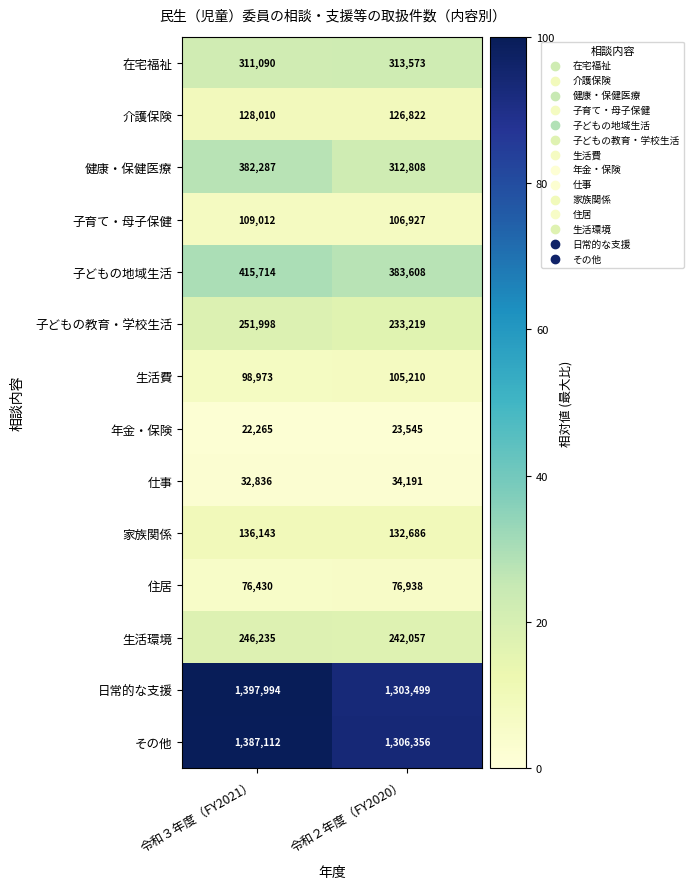

Which series has the largest total across all categories?

日常的な支援